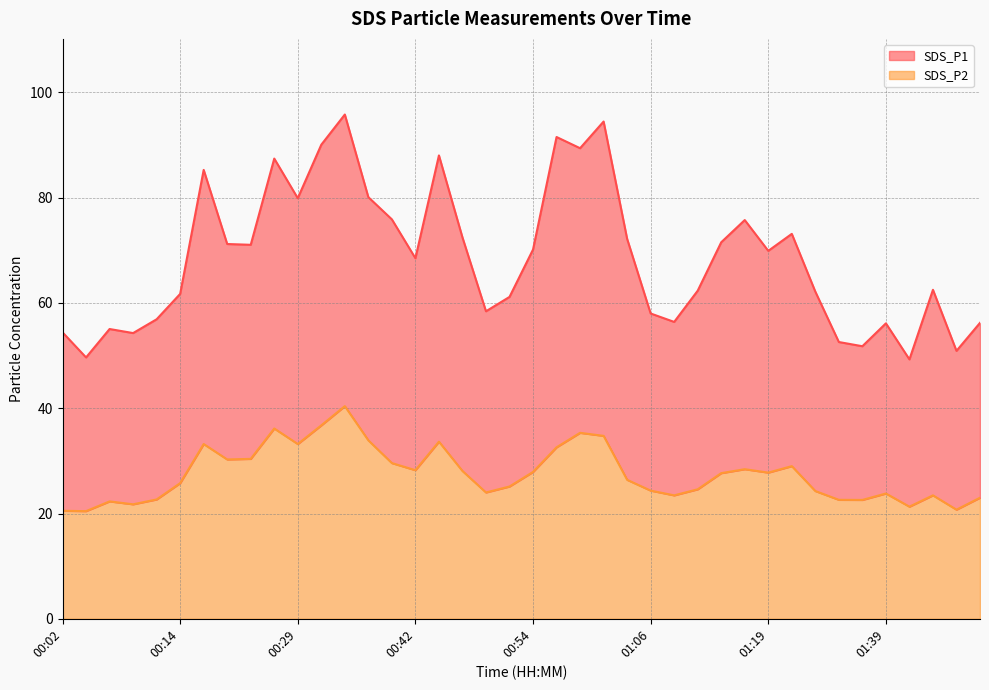

Is the value of SDS_P2 at 01:09 greater than the value of SDS_P1 at 00:44?

No